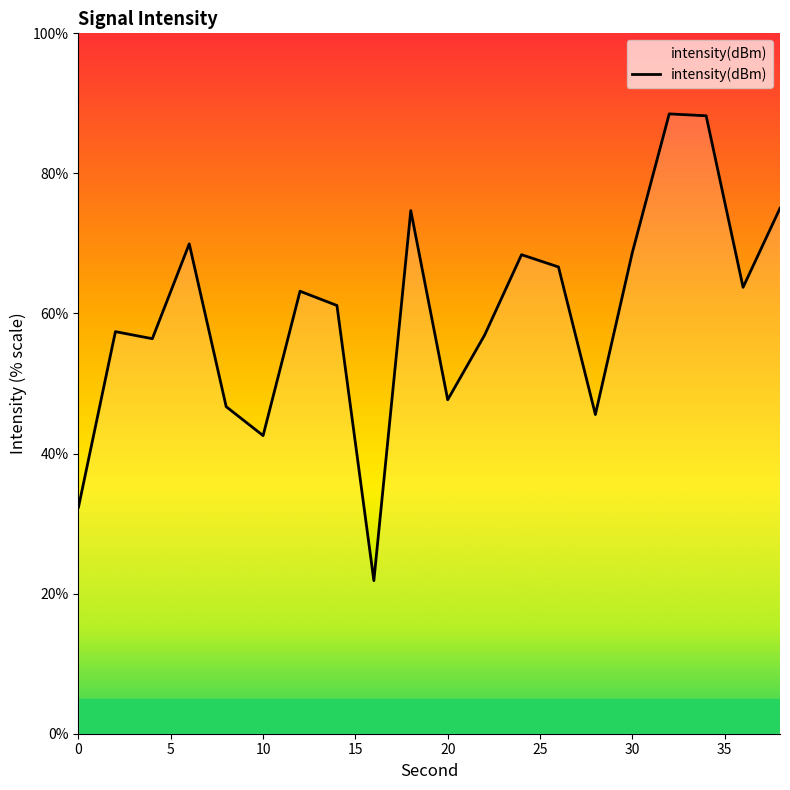

Count the number of values greater than 63.

10